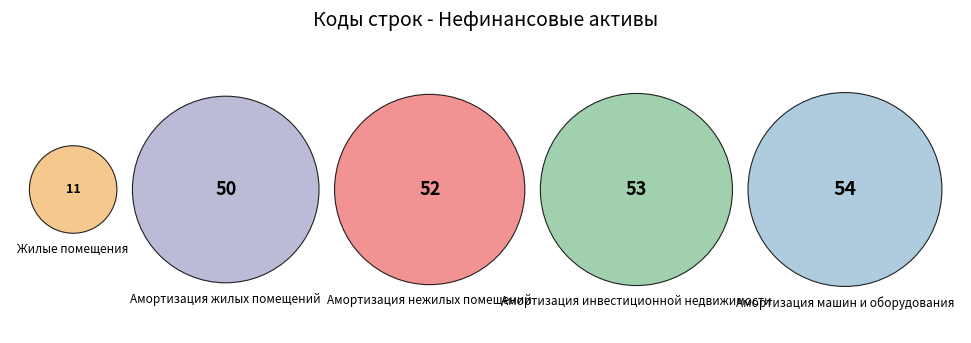

What percentage do Амортизация жилых помещений and Жилые помещения together represent?

27.7%